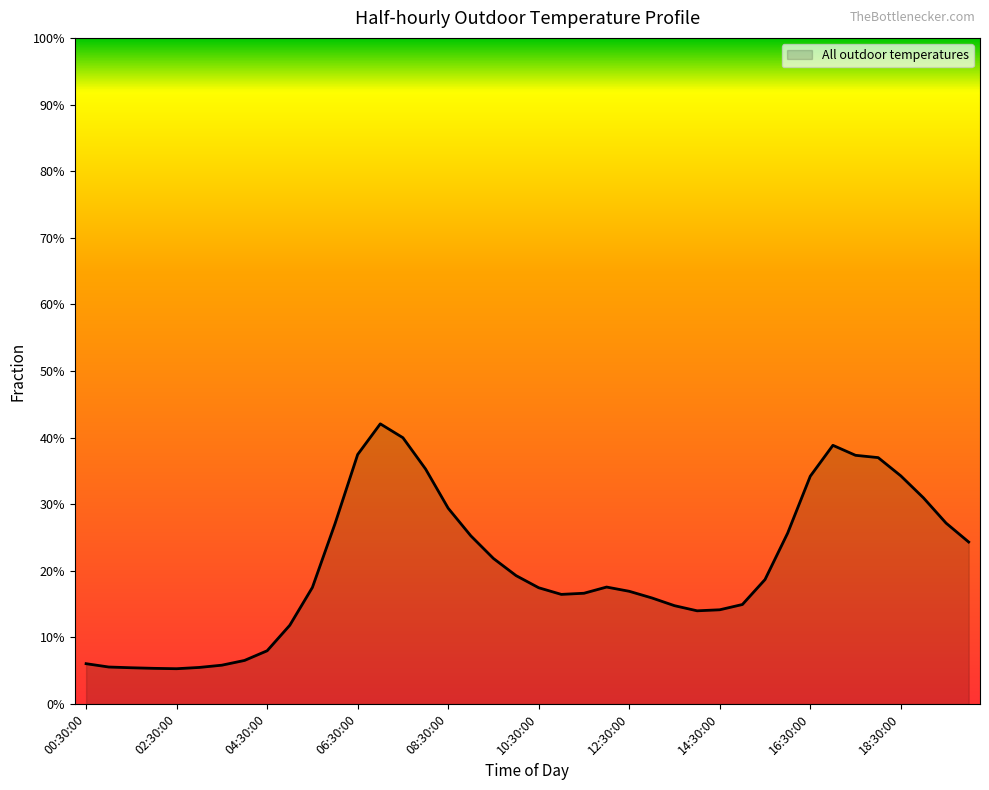

Does the chart have visible grid lines?

No